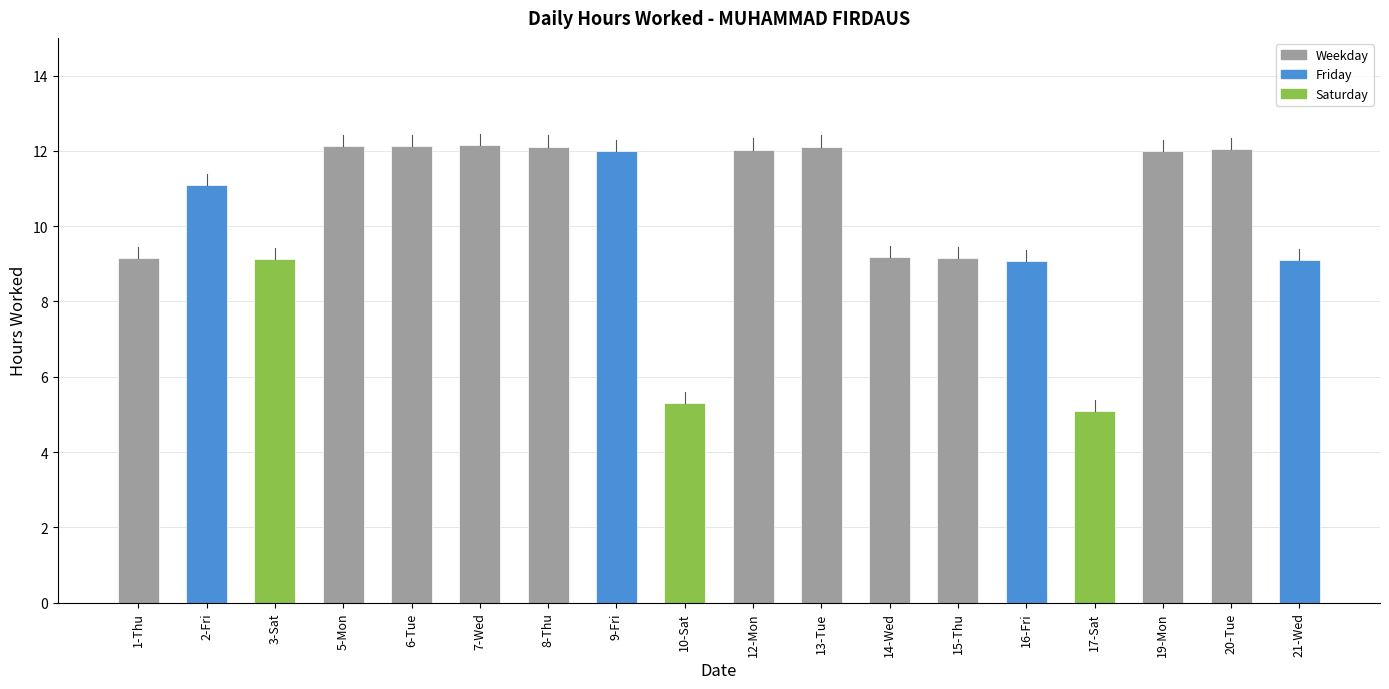

What is the greatest value displayed?

12.2